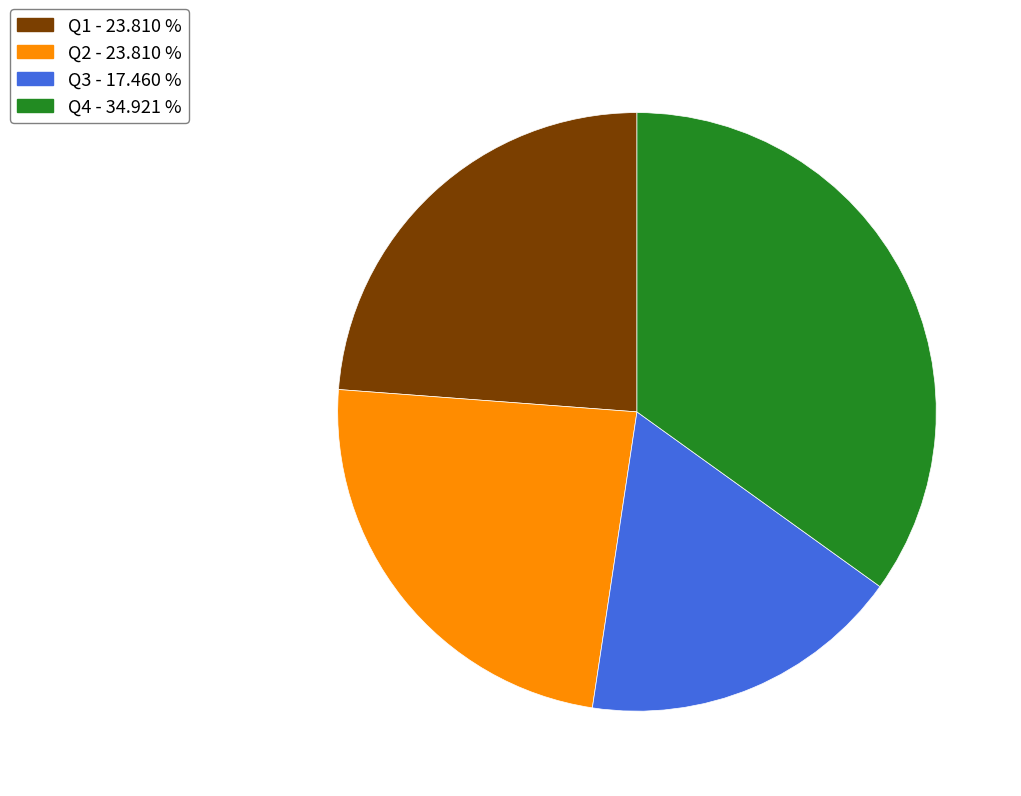

What is the ratio of the value at Q3 - 17.460 % to the value at Q2 - 23.810 %?

0.7